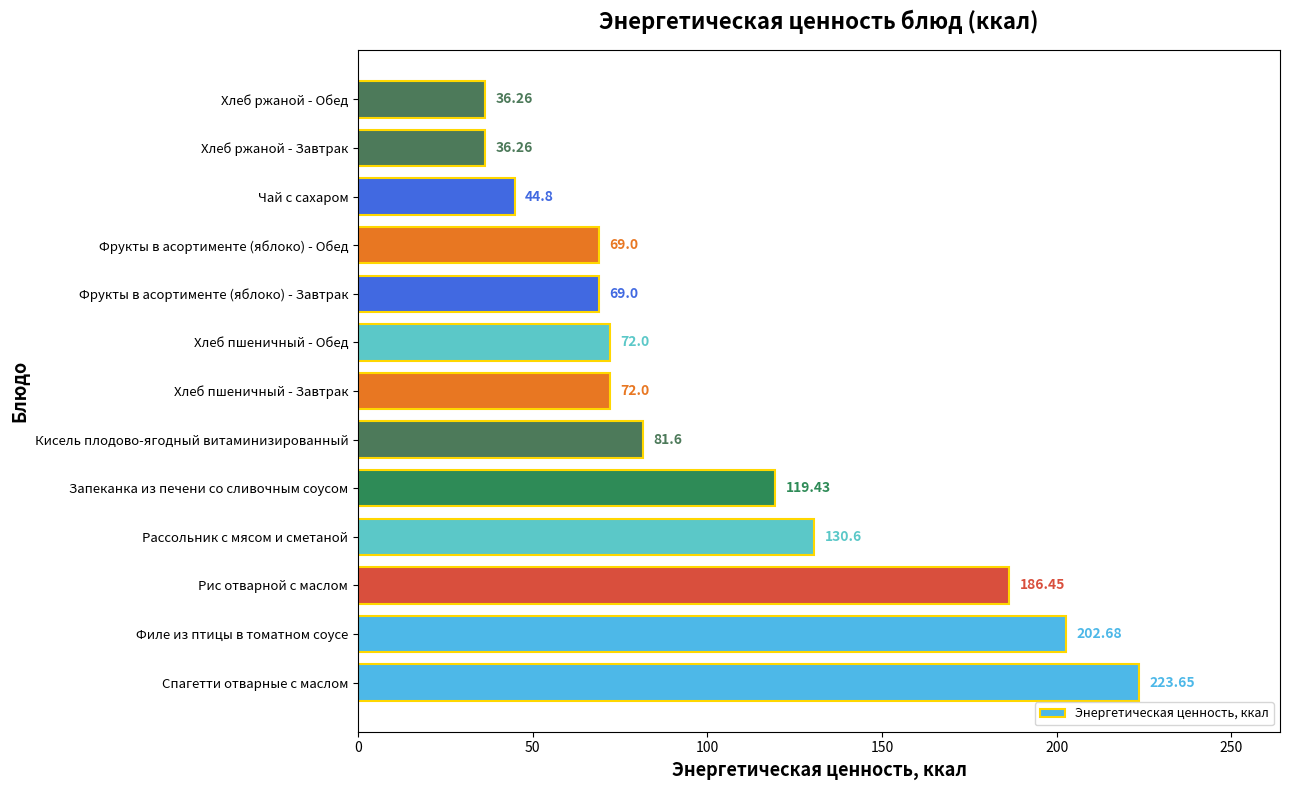

How many series are shown in this chart?

1